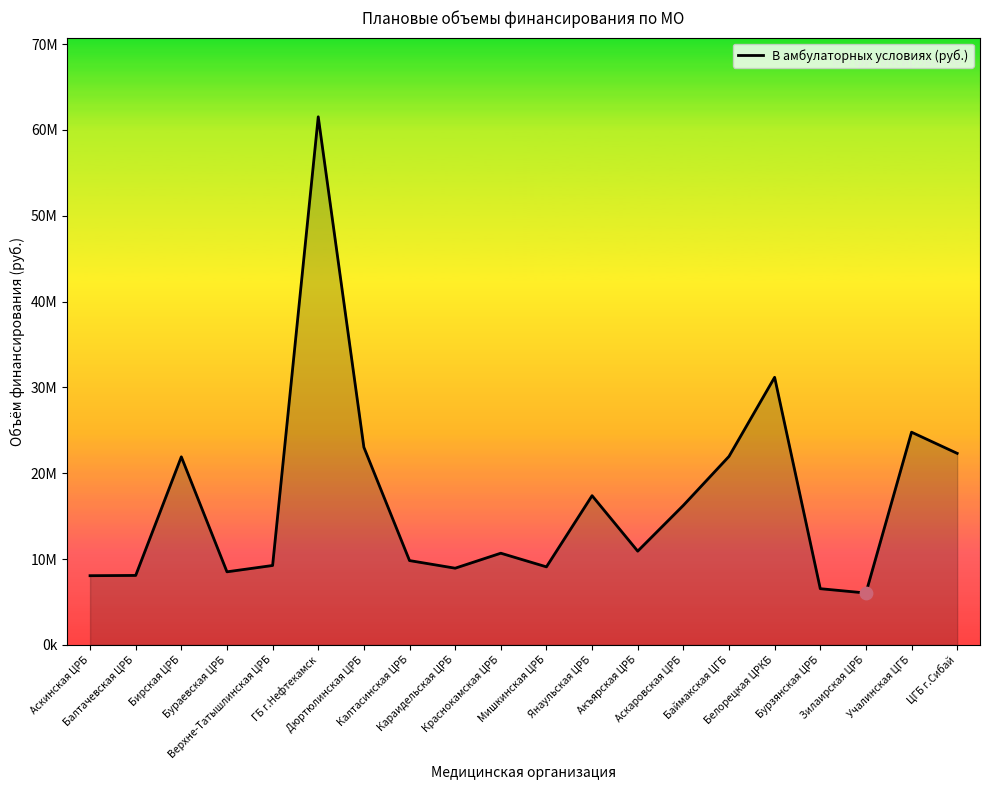

What is the change in value from Краснокамская ЦРБ to Учалинская ЦГБ?

+14102385